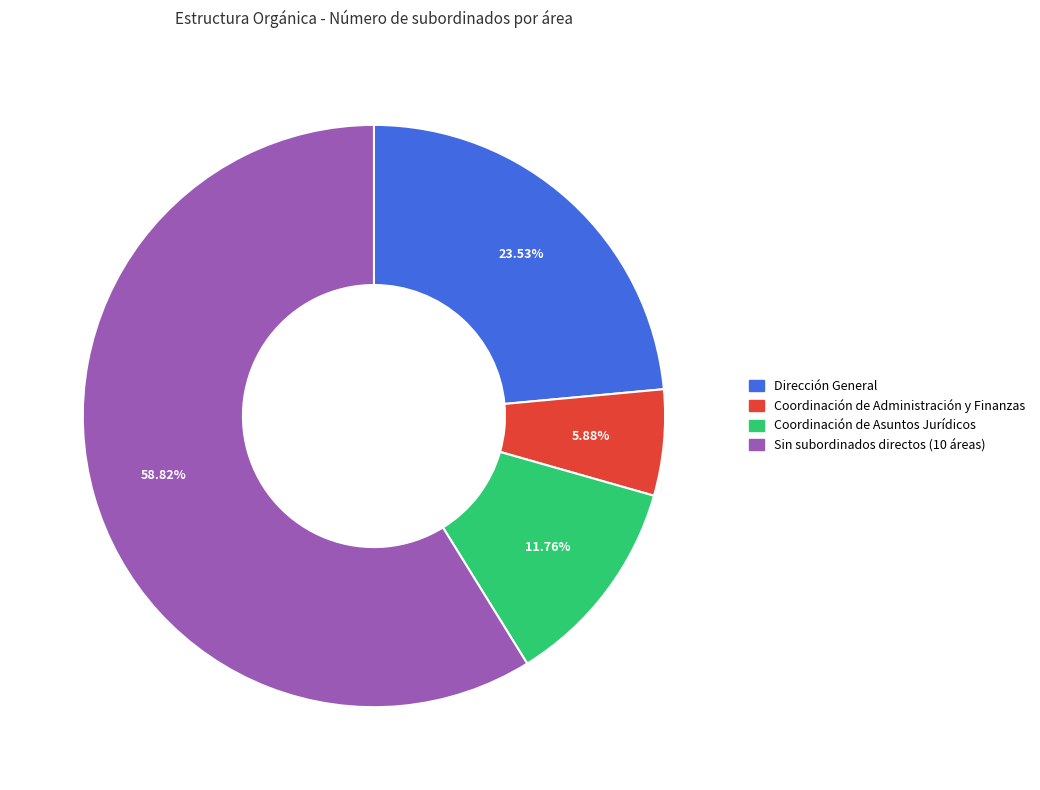

How many segments does this pie chart have?

4